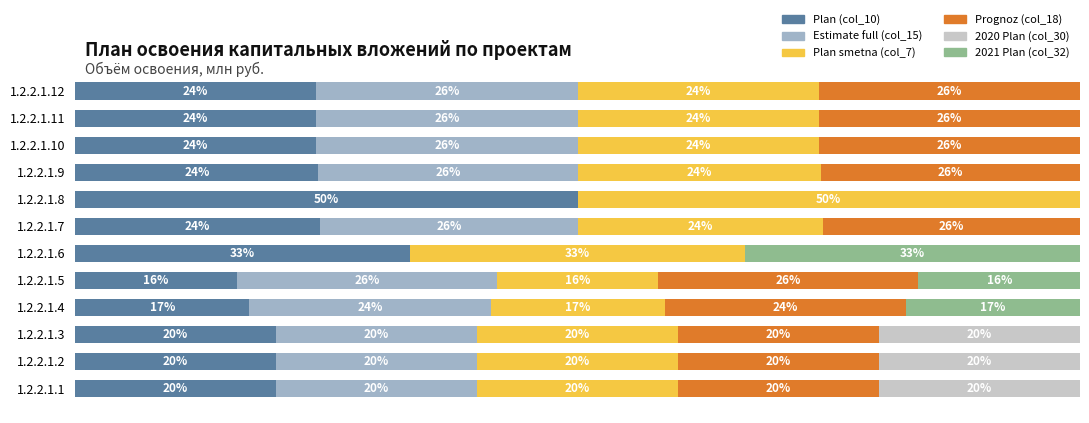

Which category has the highest value in the Plan (col_10) series?

1.2.2.1.8